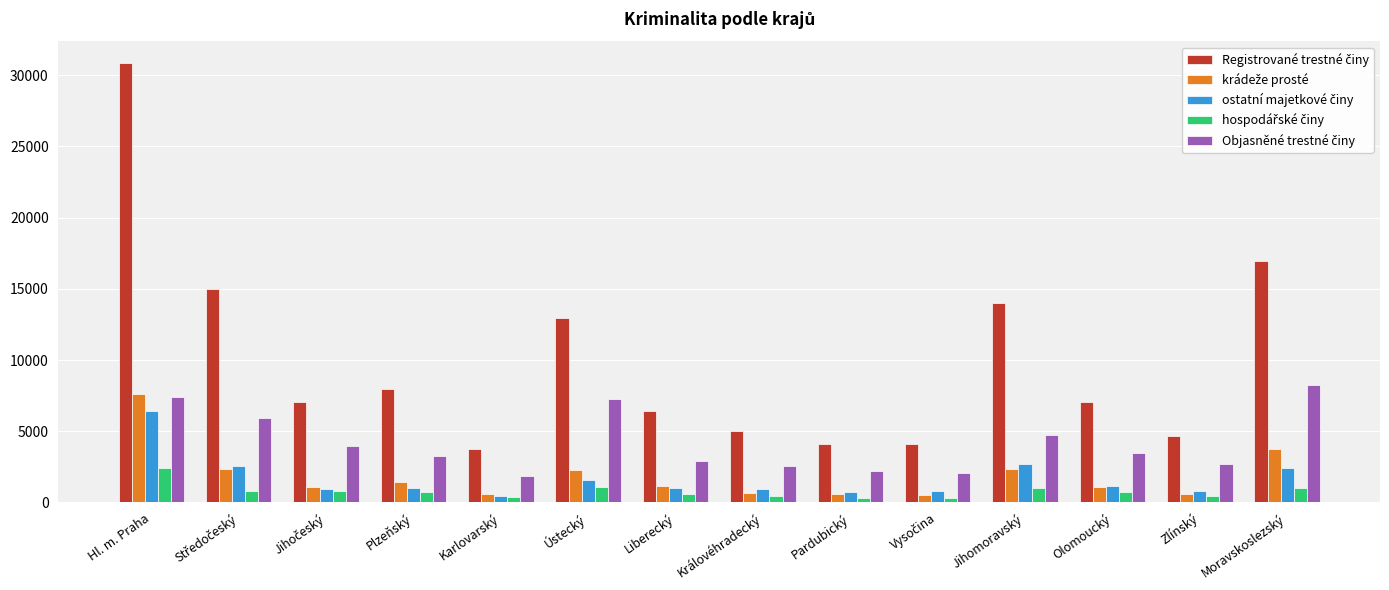

What is the greatest value displayed?

30826